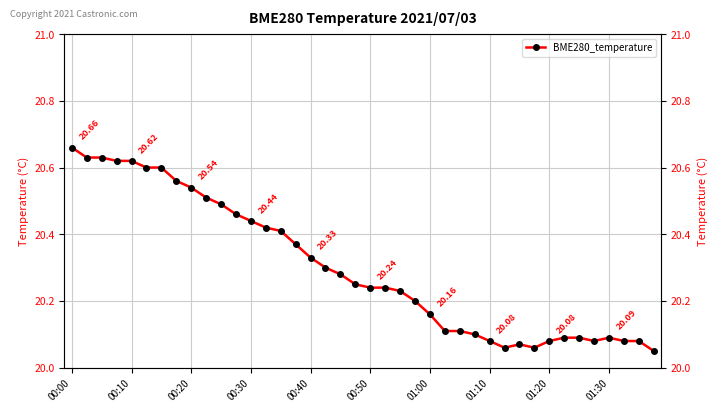

What position from the left is 00:00?

1